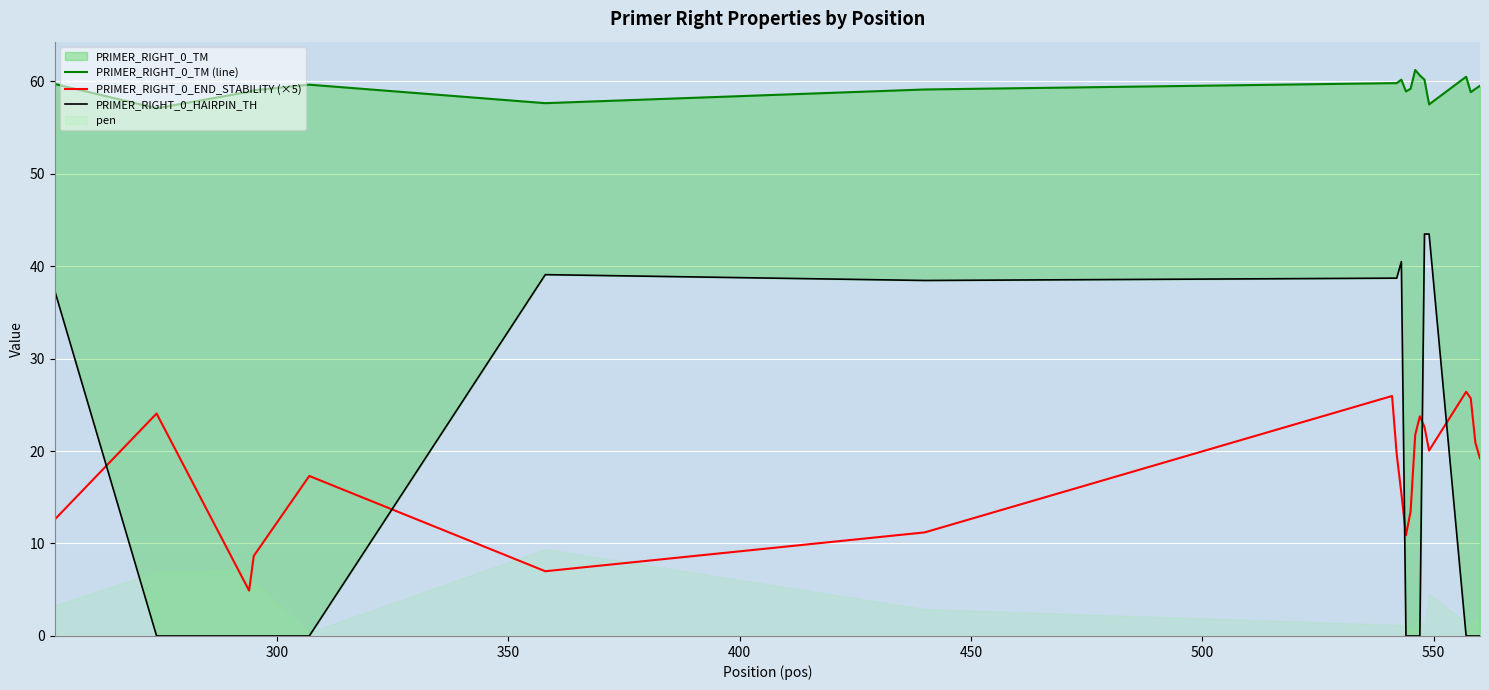

What is the sum of all PRIMER_RIGHT_0_HAIRPIN_TH values?

319.6